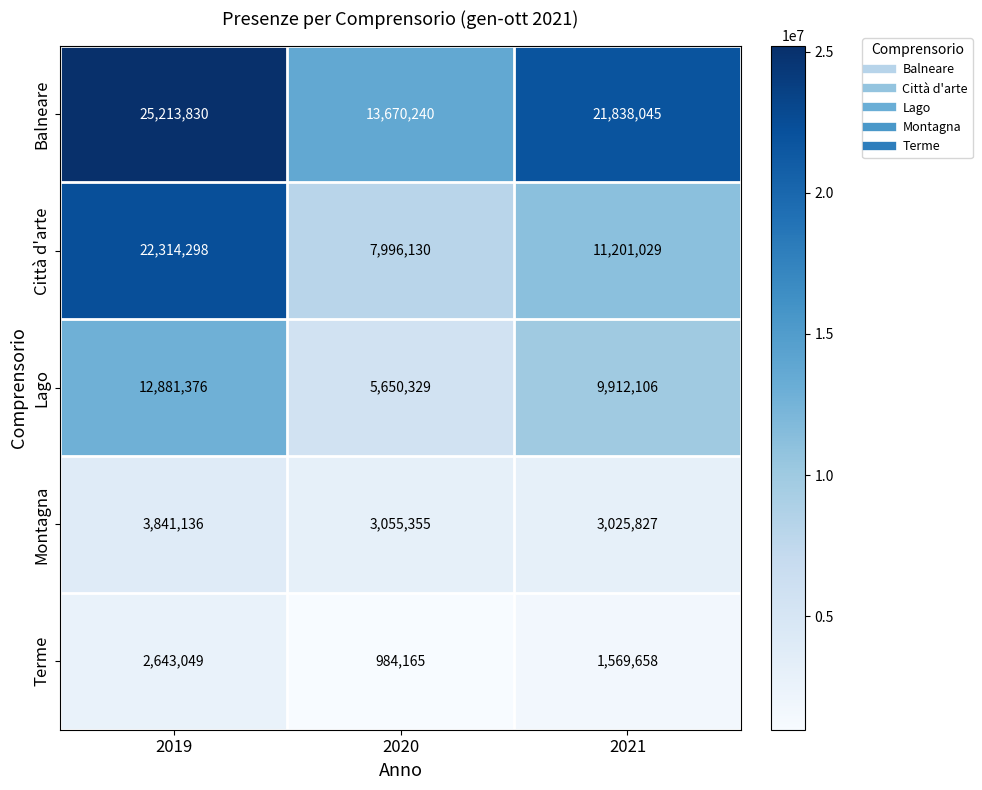

What is the average value of the Balneare series?

20240705